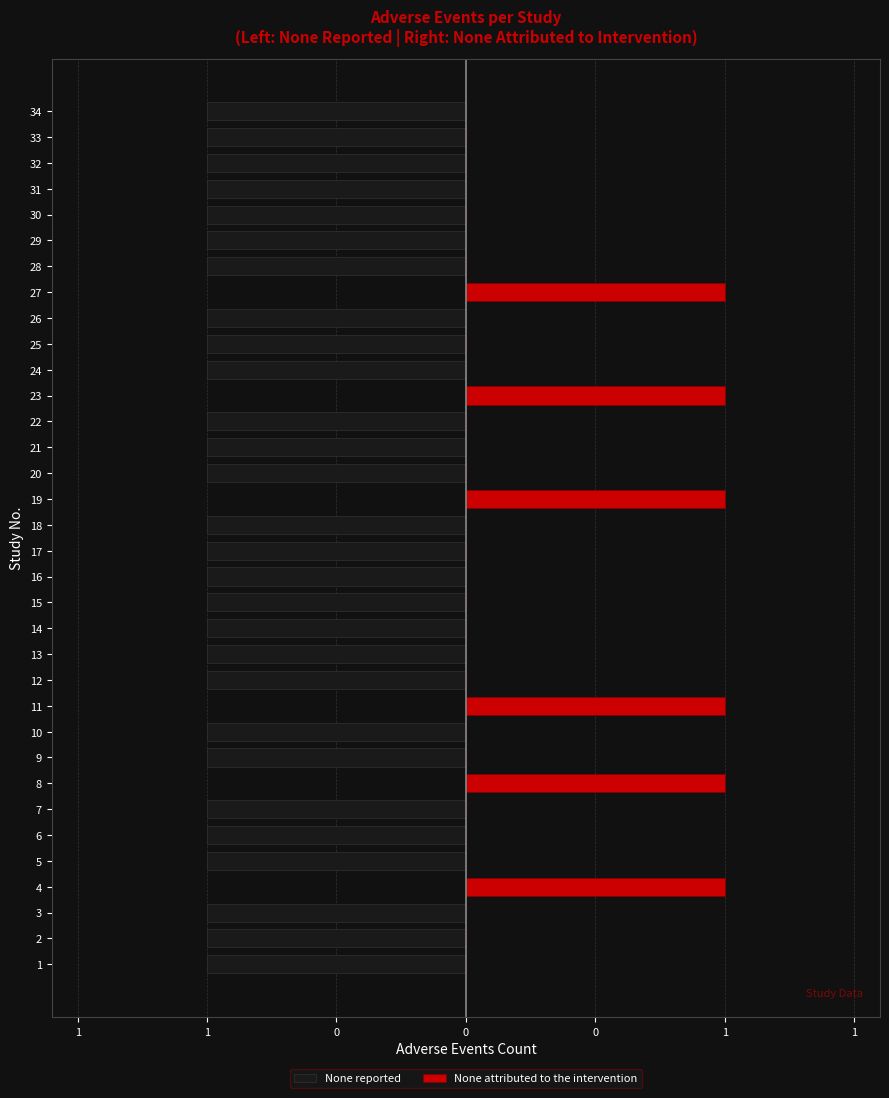

The value of None attributed to the intervention at 5 is -1. True or false?

False